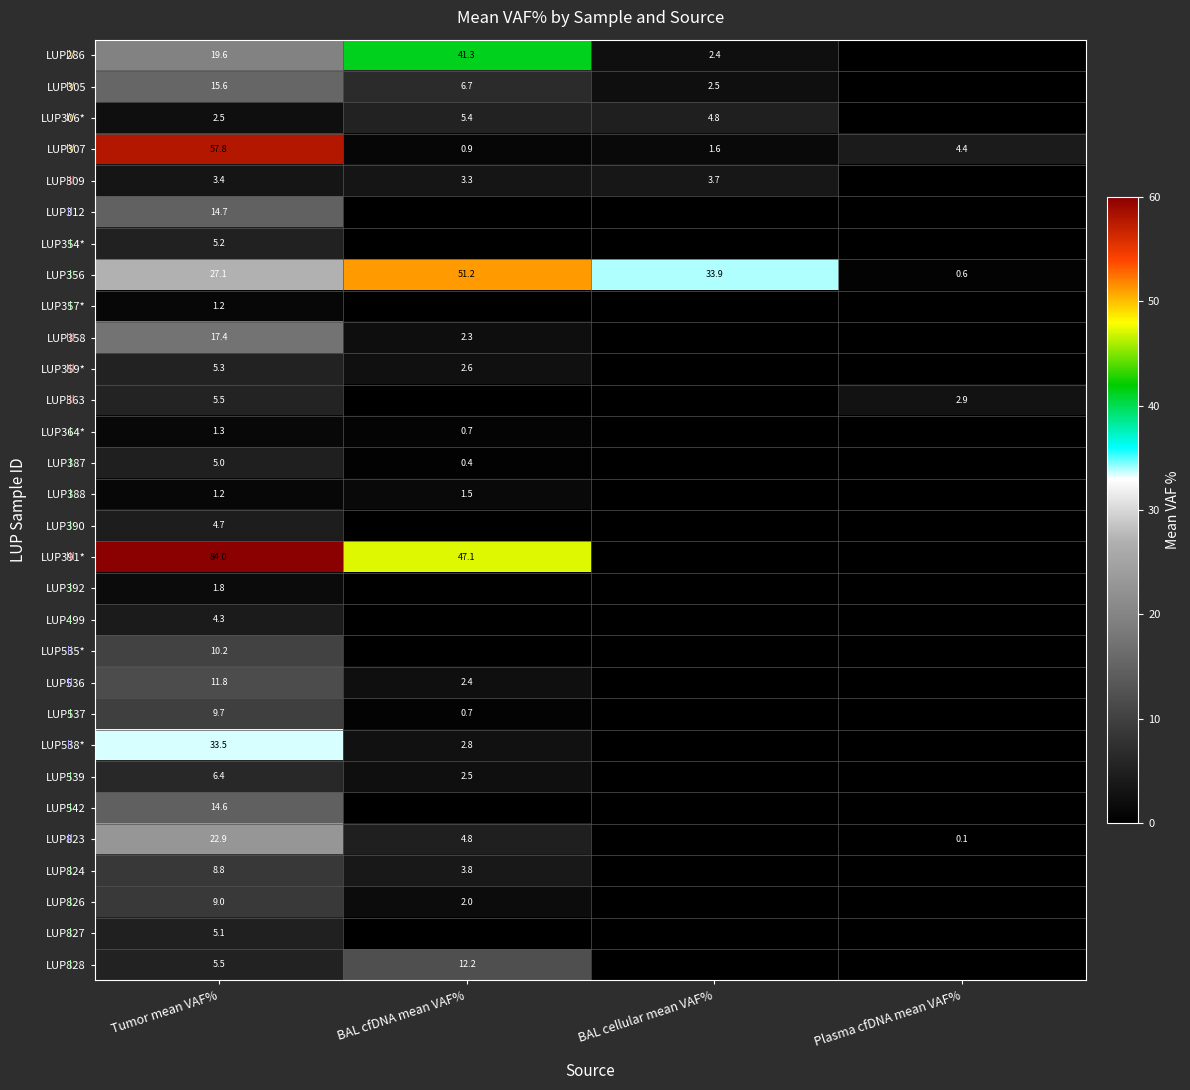

What is the difference between the LUP824 values at Tumor mean VAF% and BAL cfDNA mean VAF%?

5.0